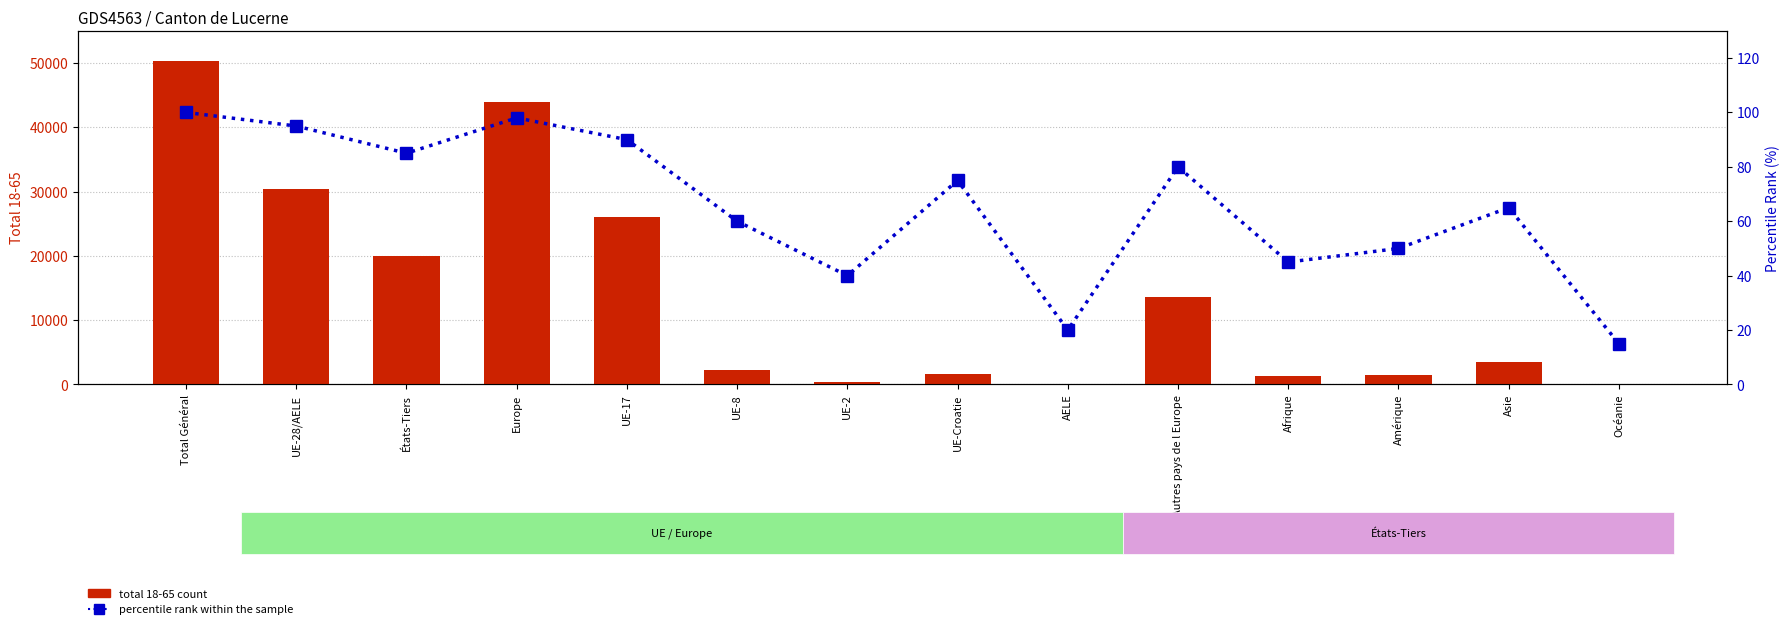

Between États-Tiers and Europe, which series saw the biggest shift?

total 18-65 count